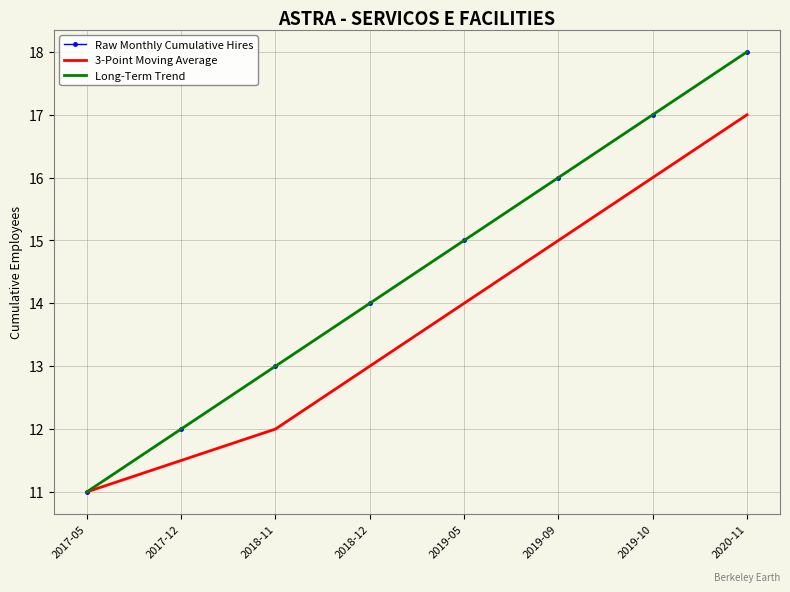

At how many categories does at least one series exceed 14?

4